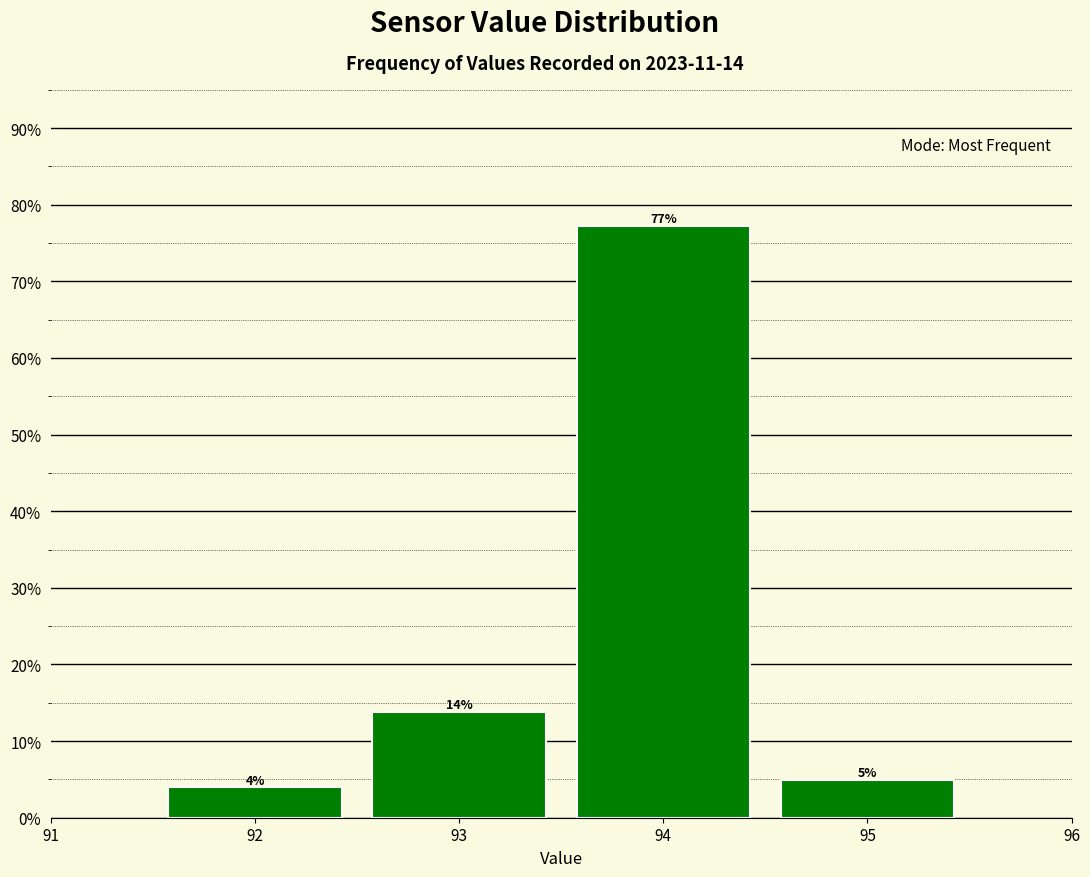

Are the bars horizontal?

No